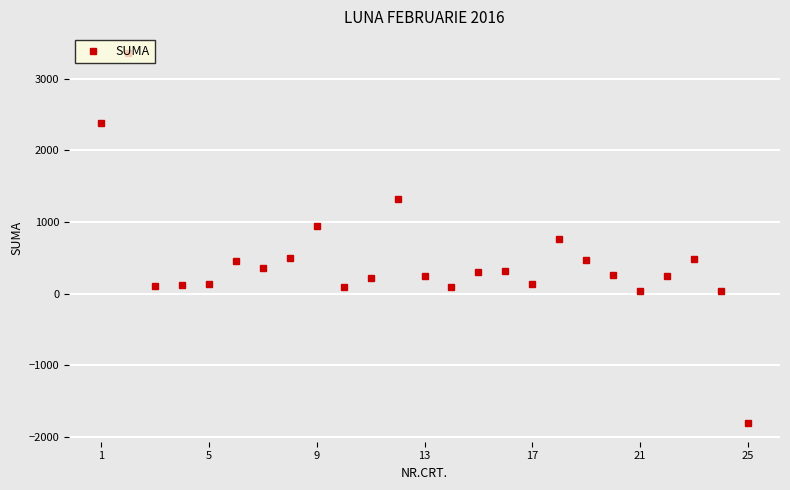

What is the sum of all values?

11557.1